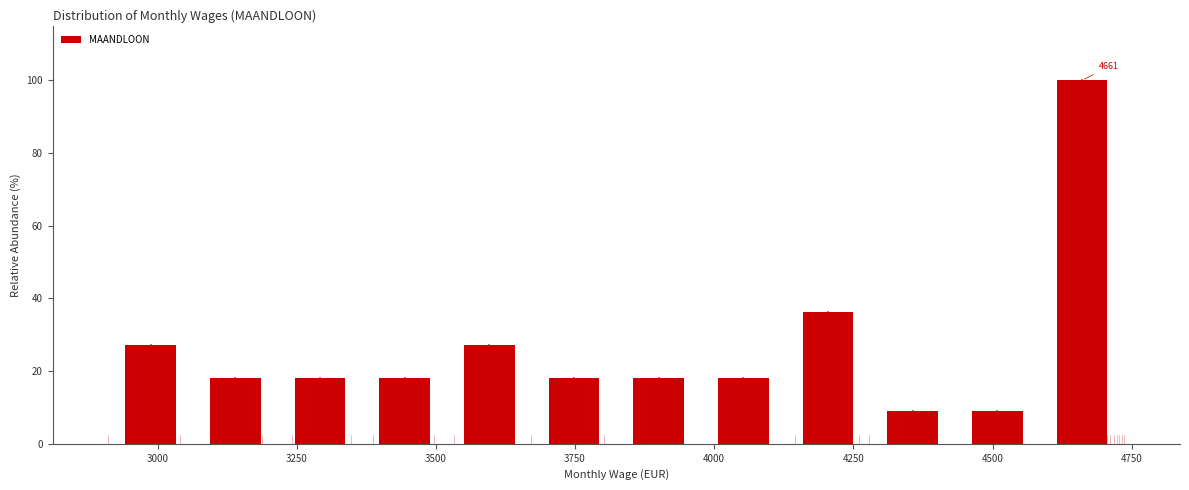

Read against the x-axis, roughly where is the centre of the tallest bar?

4650